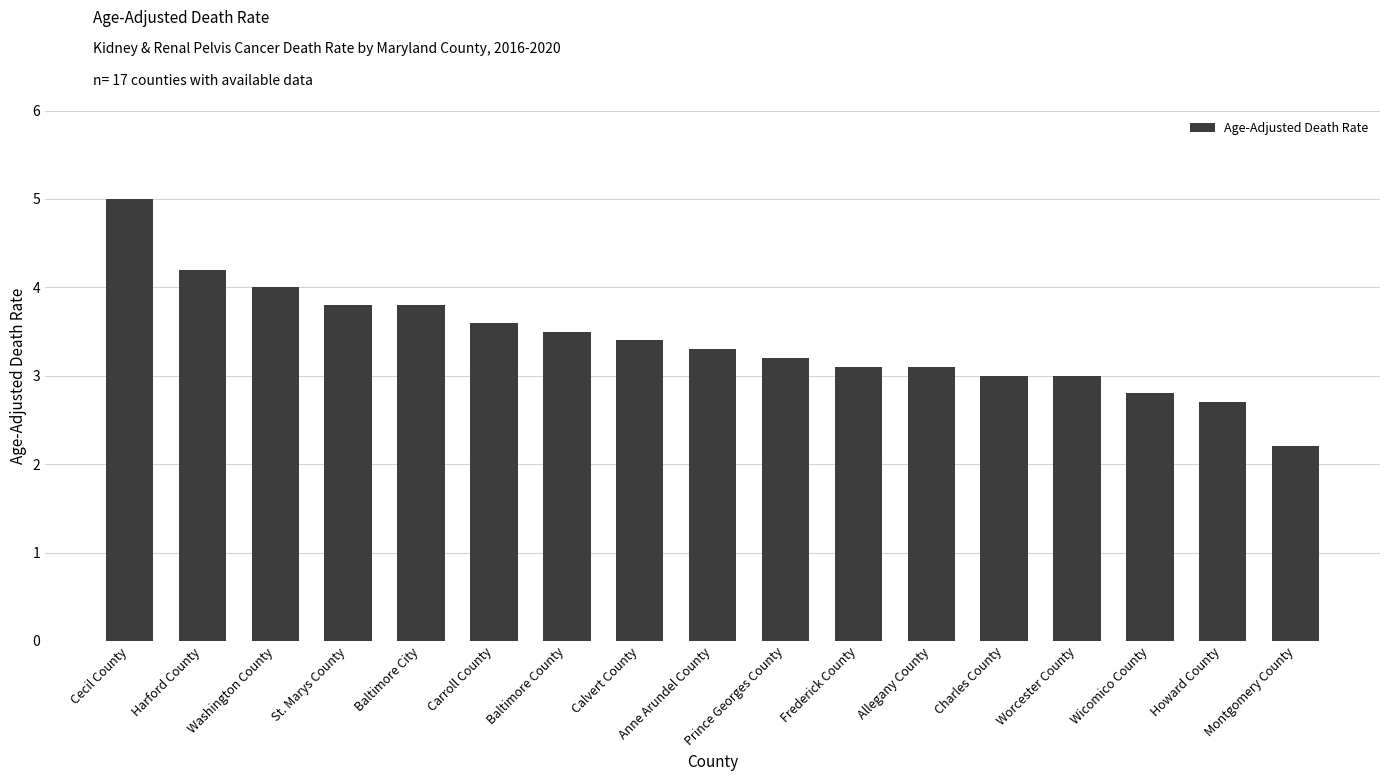

Reading left to right, list all the values displayed in this chart.

Cecil County=5.0	Harford County=4.2	Washington County=4.0	St. Marys County=3.8	Baltimore City=3.8	Carroll County=3.6	Baltimore County=3.5	Calvert County=3.4	Anne Arundel County=3.3	Prince Georges County=3.2	Frederick County=3.1	Allegany County=3.1	Charles County=3.0	Worcester County=3.0	Wicomico County=2.8	Howard County=2.7	Montgomery County=2.2